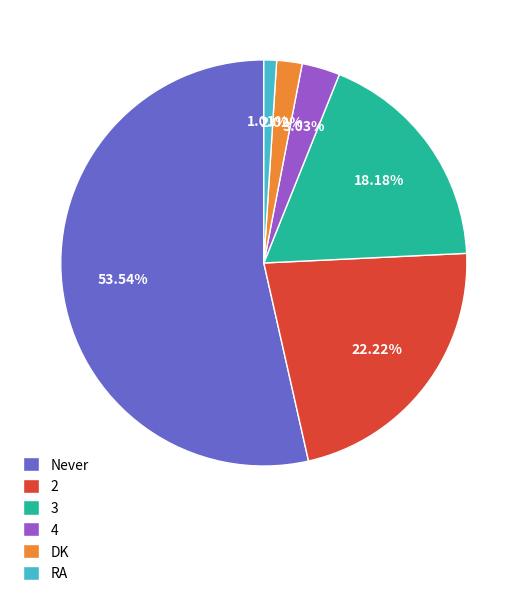

Approximately how many times larger is the value at RA compared to DK?

0.5